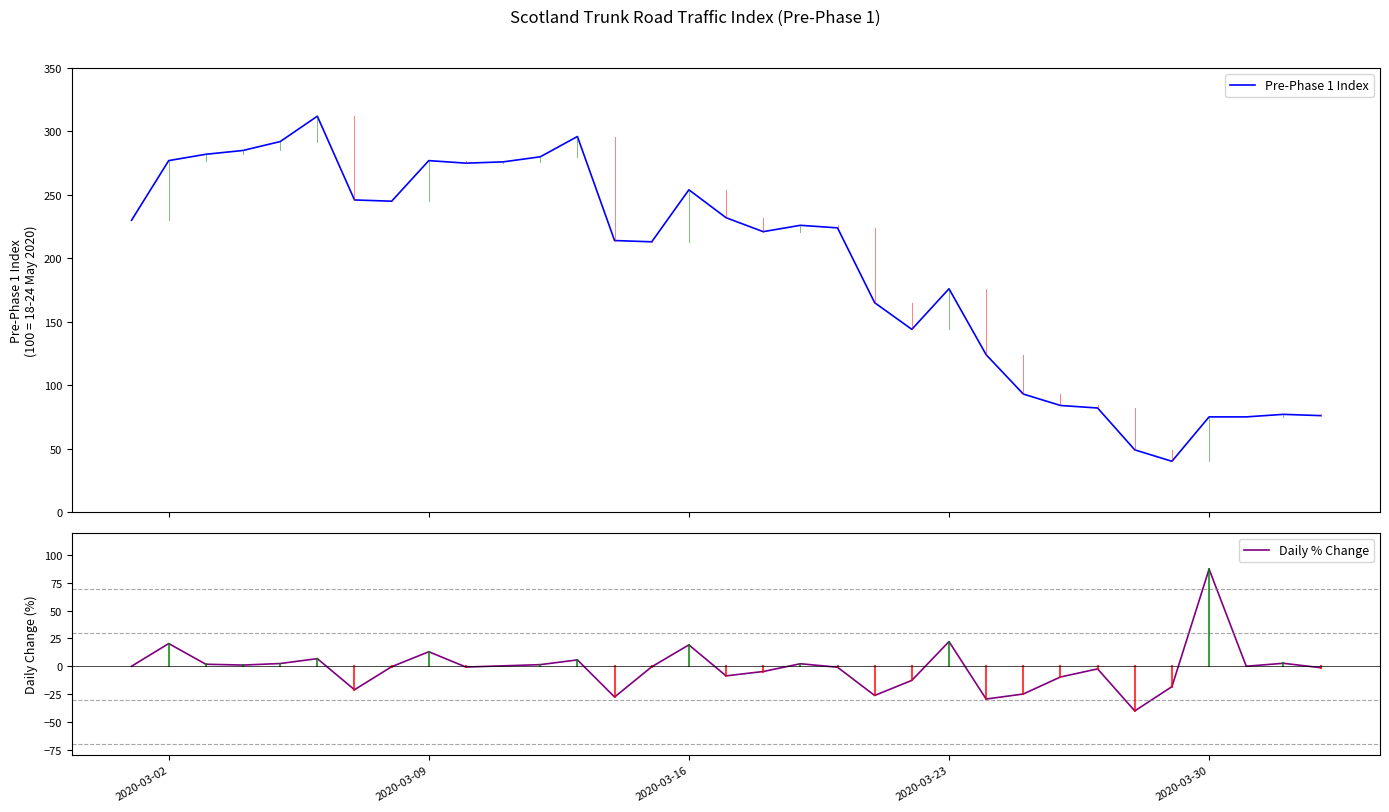

At how many categories does at least one series exceed 76?

29